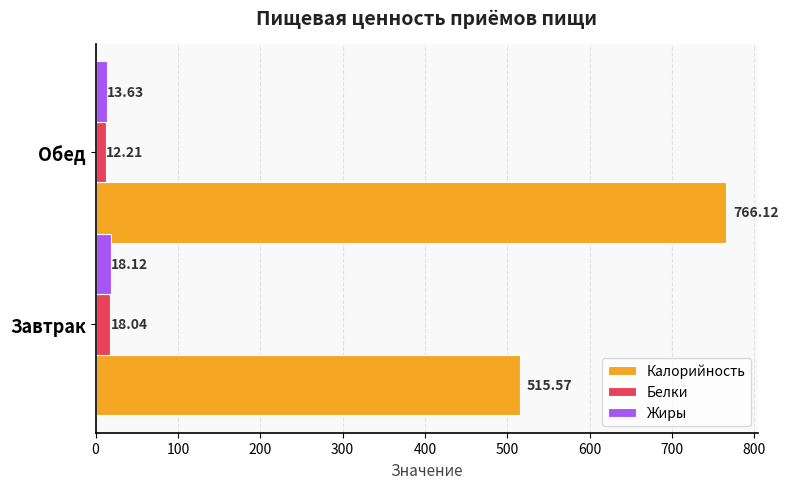

What are all the series names shown in the legend?

Калорийность, Белки, Жиры